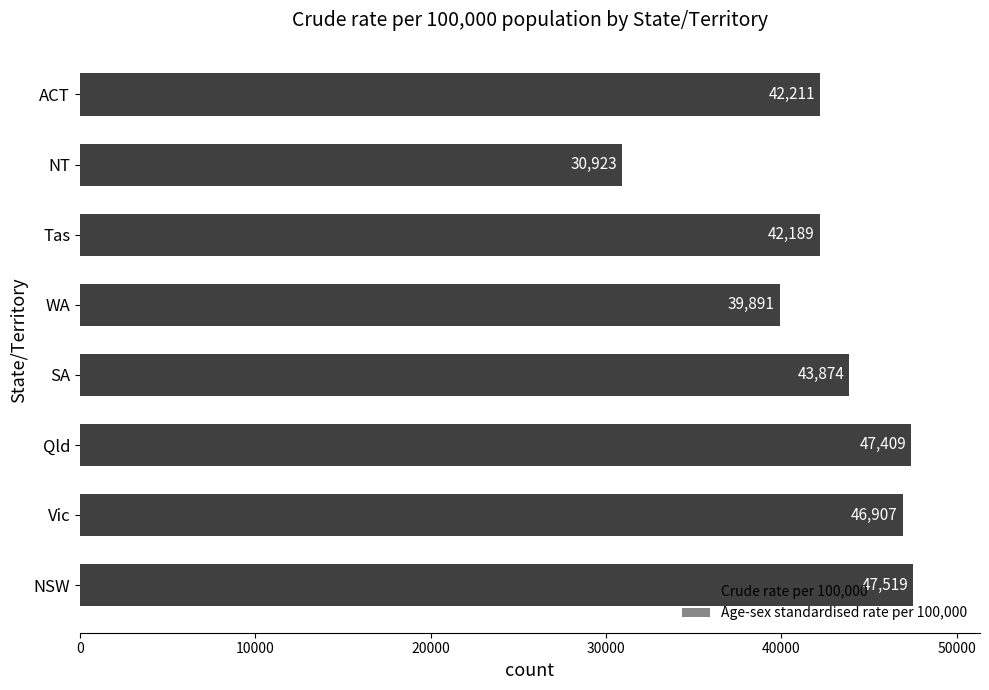

Are the bars horizontal?

Yes